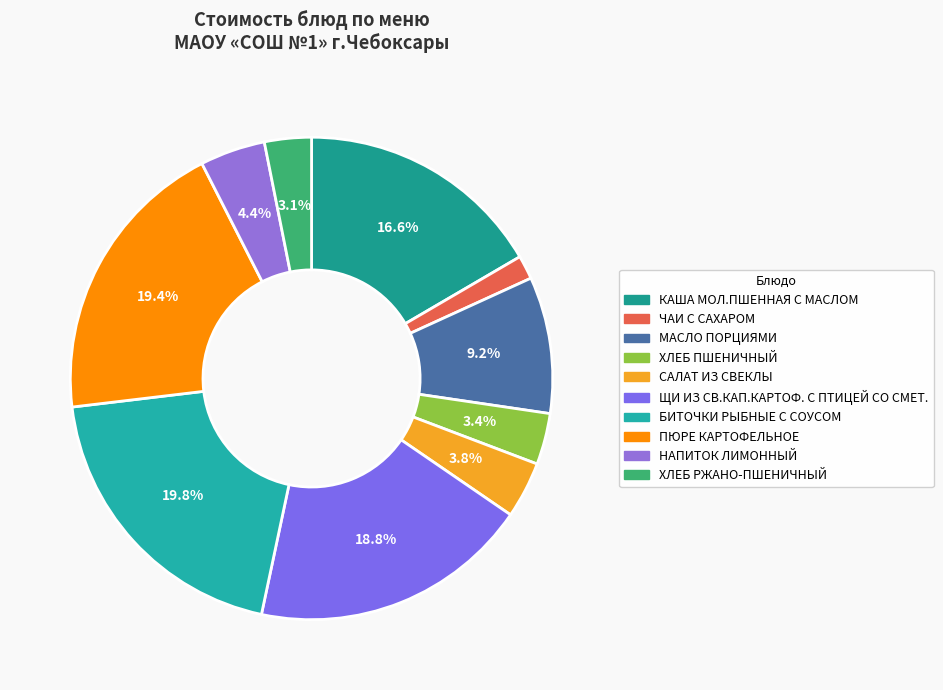

Is there a majority slice in this chart?

No